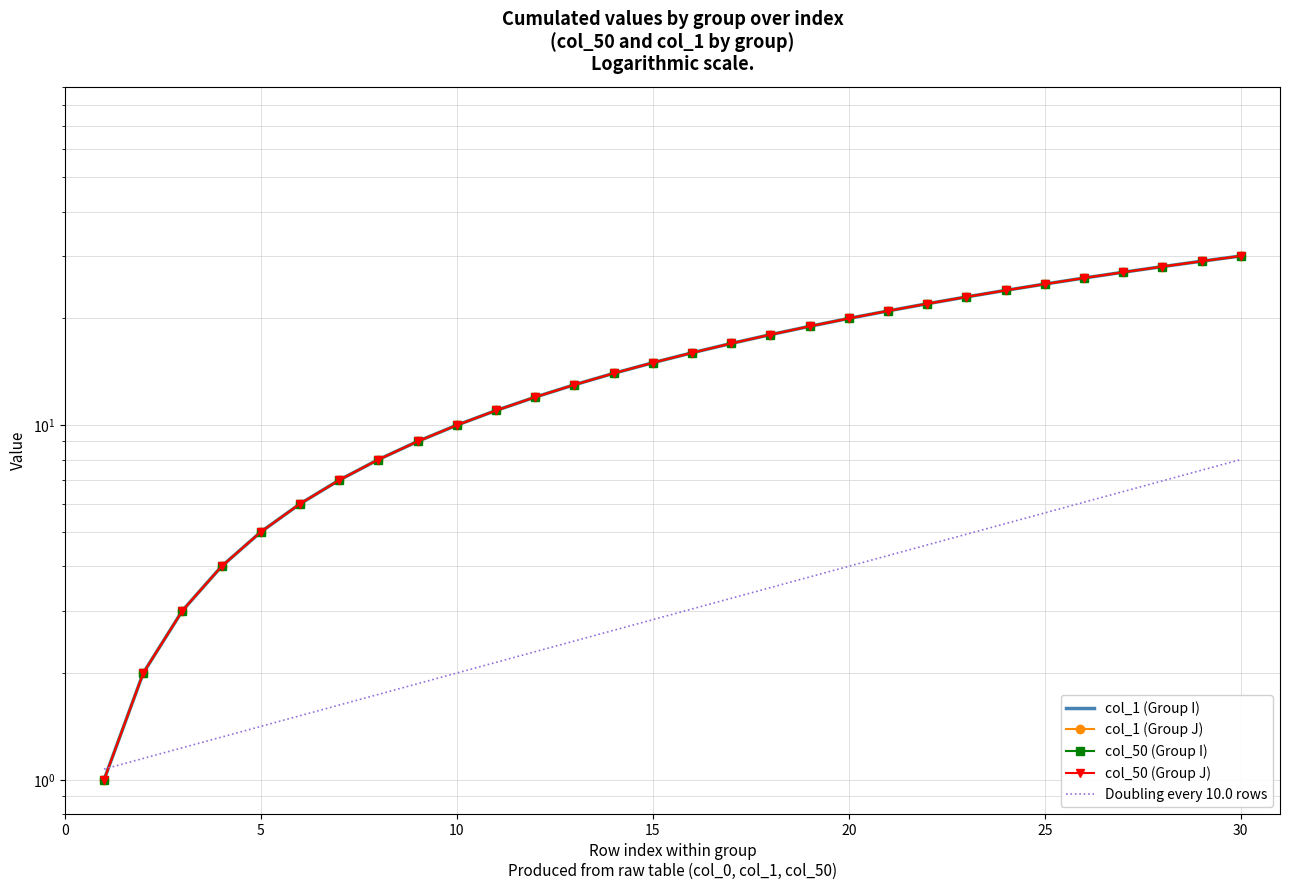

How many series are shown in this chart?

5